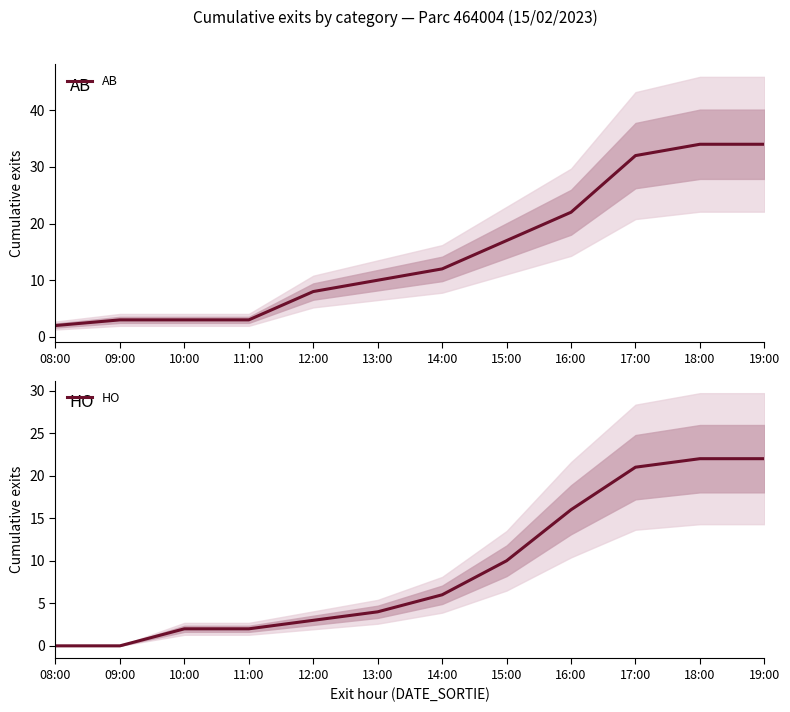

Is the value of HO at 16:00 greater than the value of AB at 17:00?

No